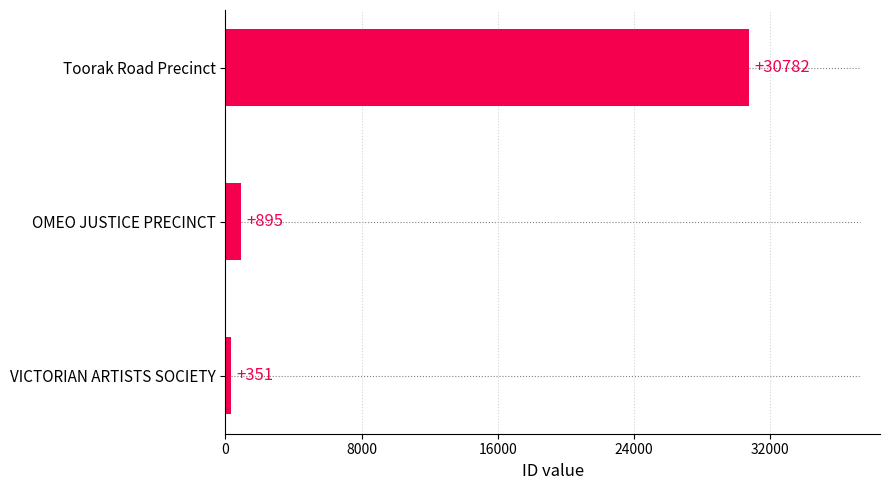

What is the approximate value at OMEO JUSTICE PRECINCT, to the nearest 100?

900